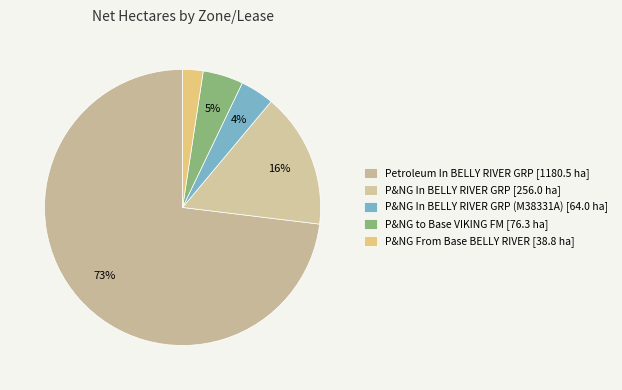

How many segments does this pie chart have?

5